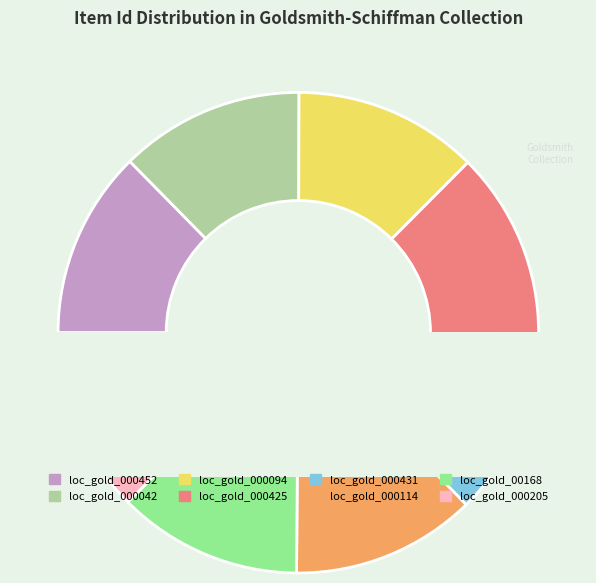

What portion of the pie excludes loc_gold_000452_000463?

87.4%